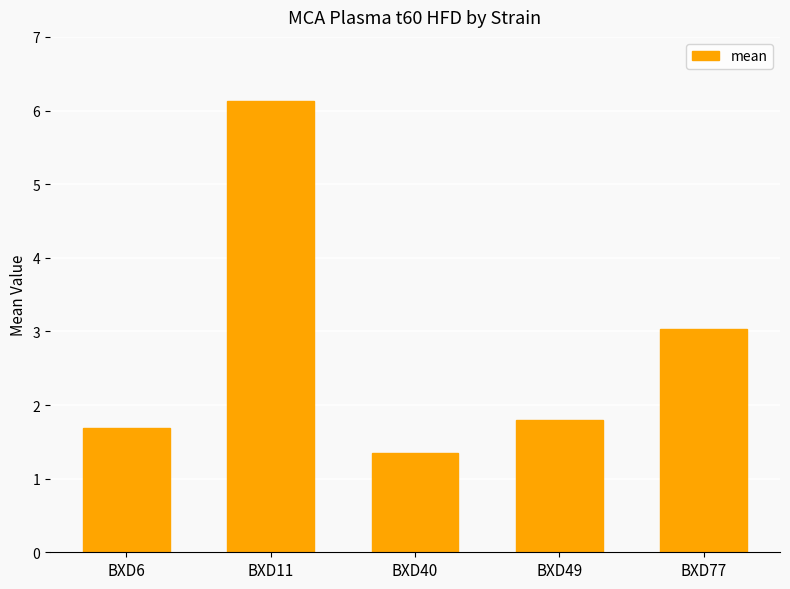

List the labels in order of value, smallest first.

BXD40, BXD6, BXD49, BXD77, BXD11